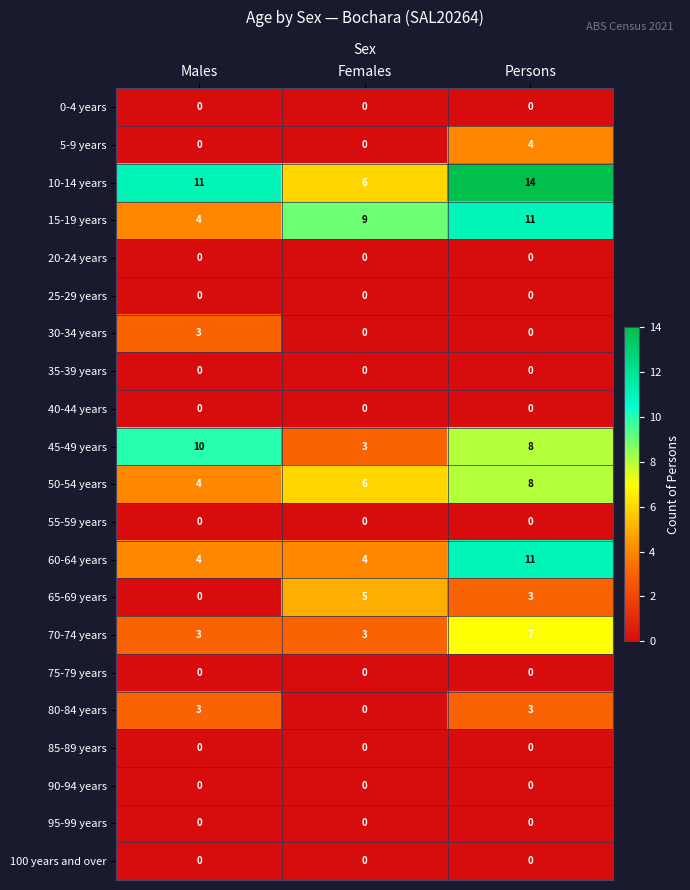

How many series are shown in this chart?

21